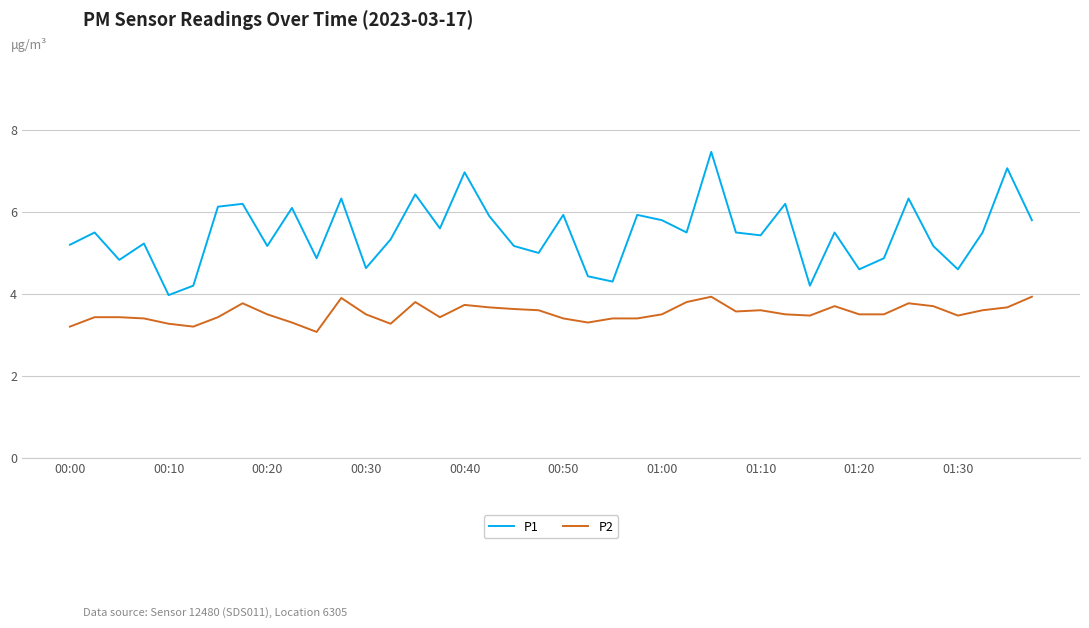

What is the smallest value displayed?

3.1